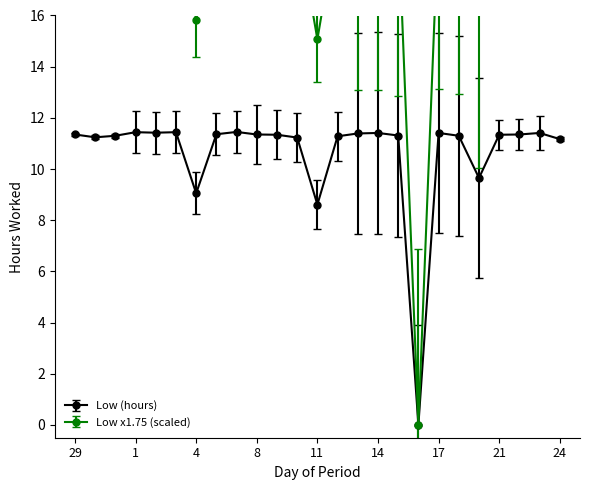

What is the sum of the values at 4 and 2?

20.5